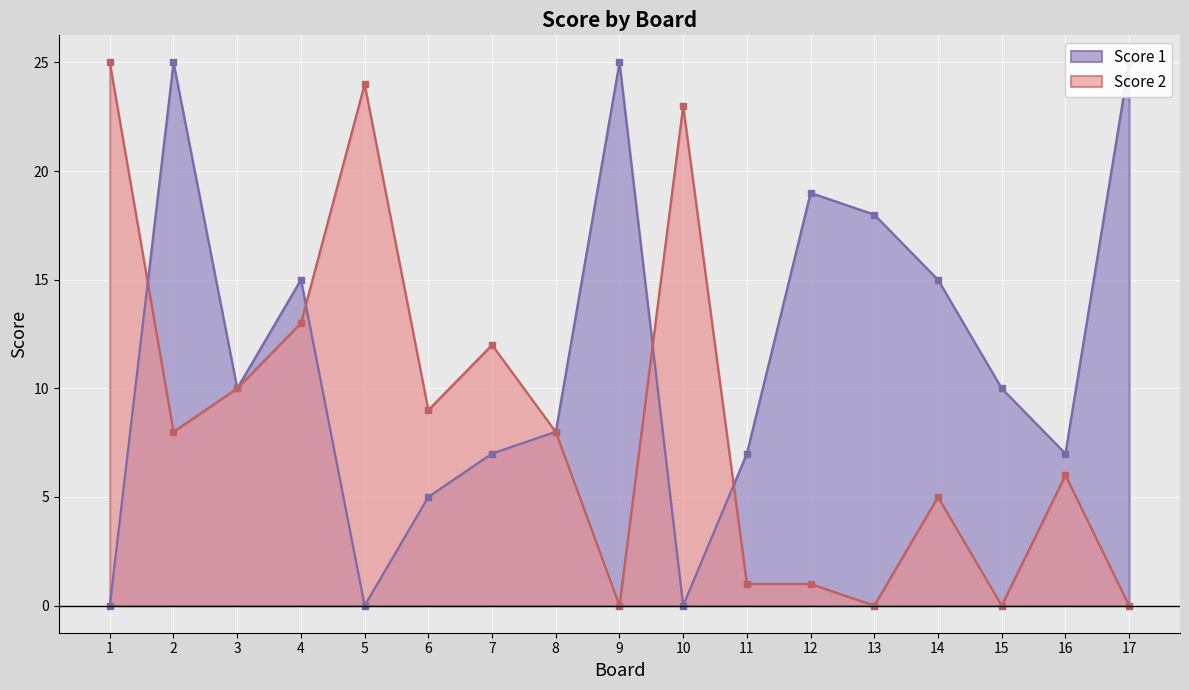

Does the chart display data point markers on the line(s)?

Yes